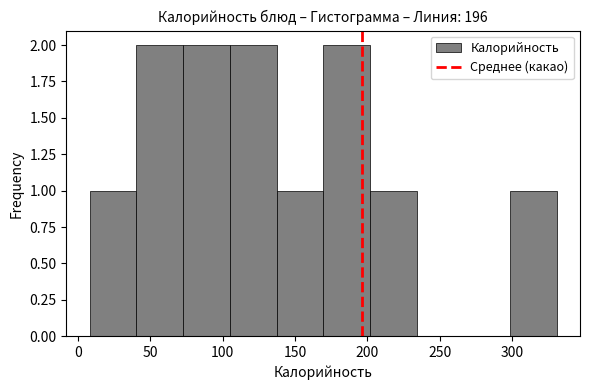

Reading left to right, list every bar in this chart as the range it spans on the x-axis followed by its height. Neither the bar edges nor the heights are printed on the chart, so give them approximately, as read against the axes.

10 to 40: 1
40 to 75: 2
75 to 105: 2
105 to 135: 2
135 to 170: 1
170 to 200: 2
200 to 235: 1
235 to 265: 0
265 to 300: 0
300 to 330: 1